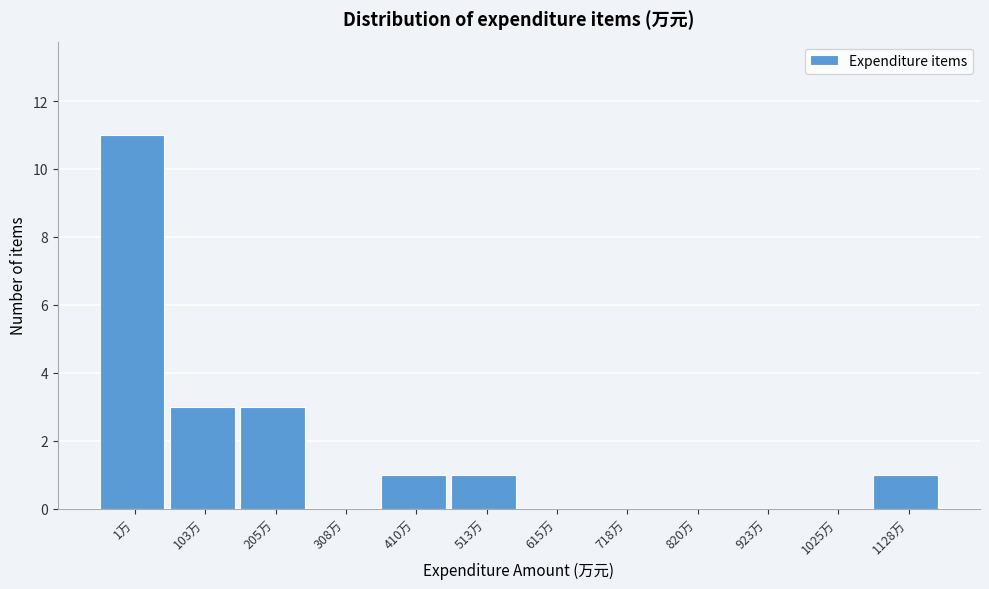

Reading left to right, extract all data points from this chart.

1万=11	103万=3	205万=3	308万=0	410万=1	513万=1	615万=0	718万=0	820万=0	923万=0	1025万=0	1128万=1